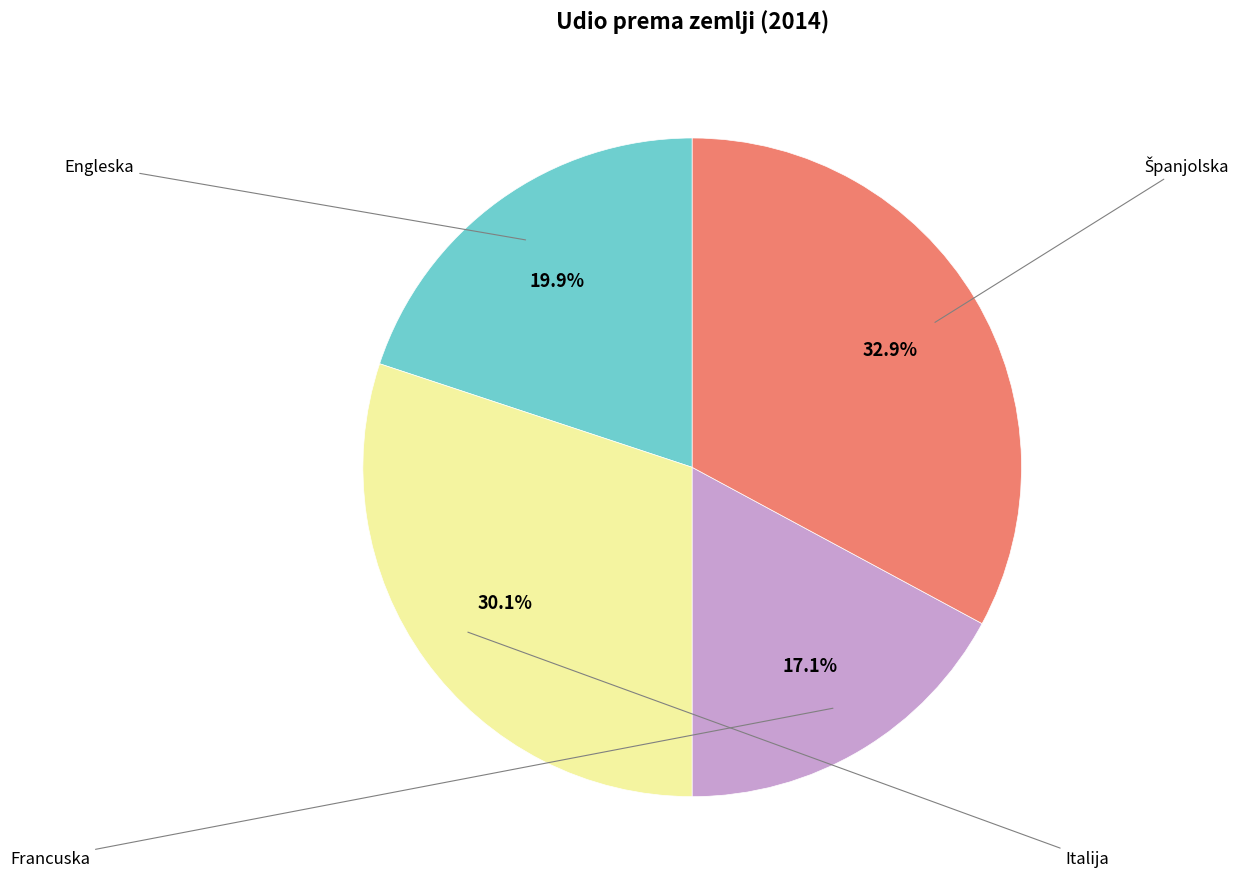

Does any single category account for the majority?

No